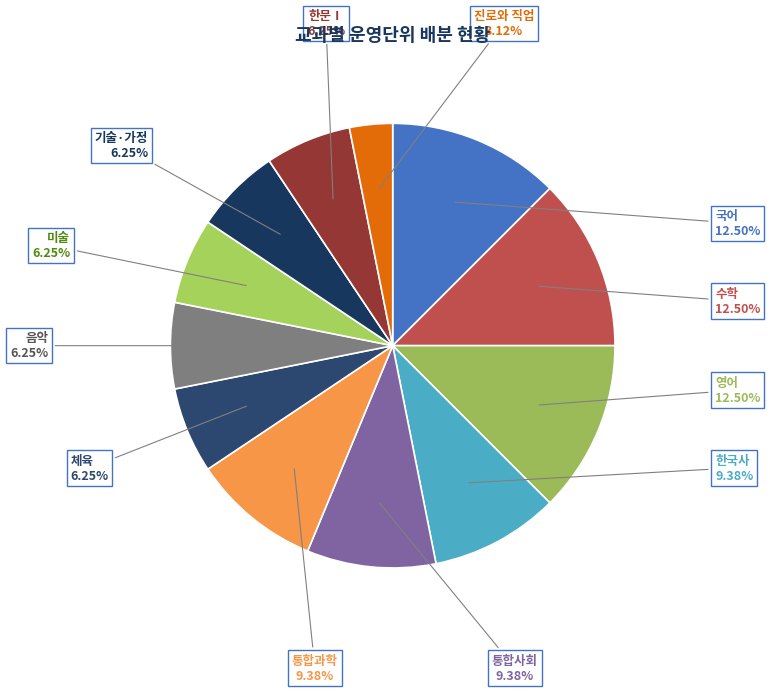

Is there a majority slice in this chart?

No